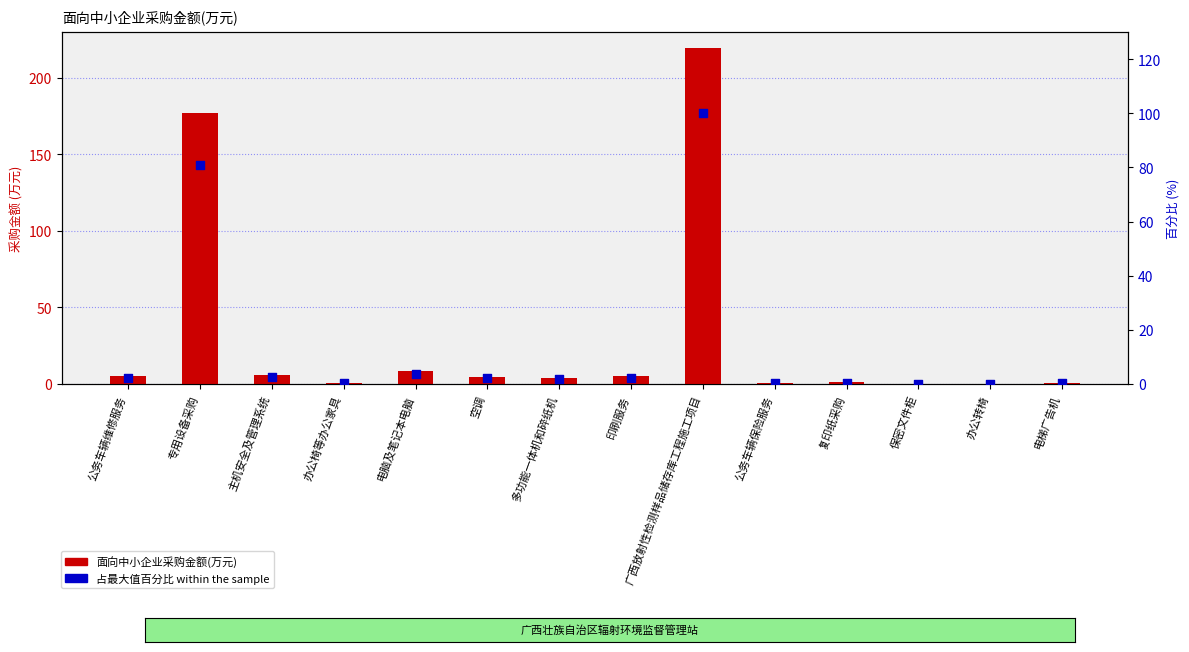

What are all the series names shown in the legend?

面向中小企业采购金额(万元), 占最大值百分比 within the sample